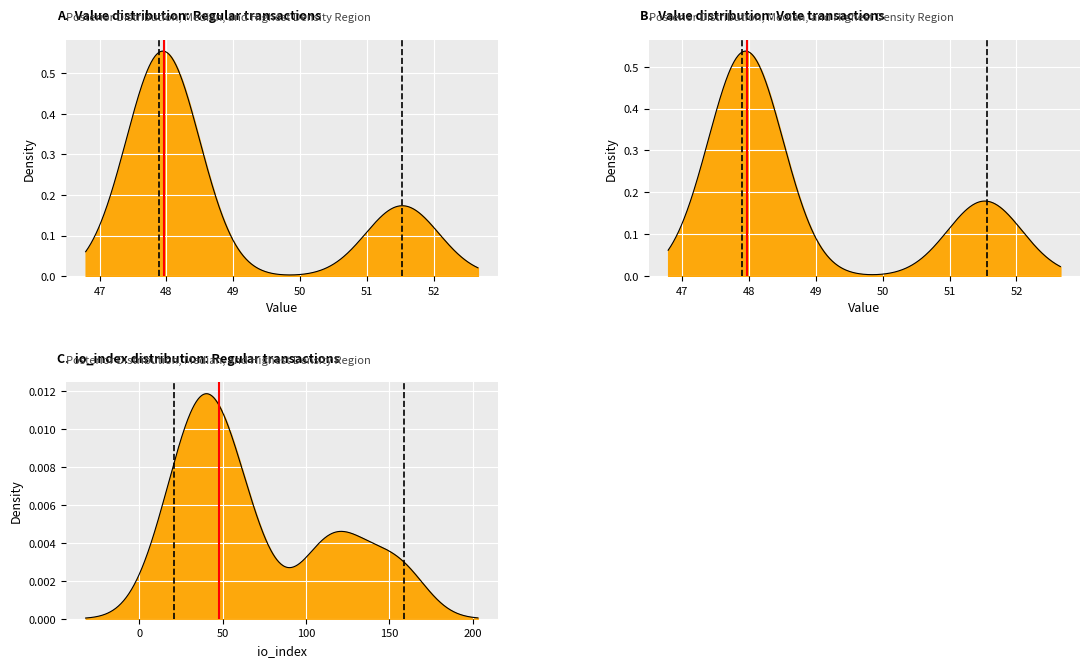

Between 47 and 46, which is larger?

47